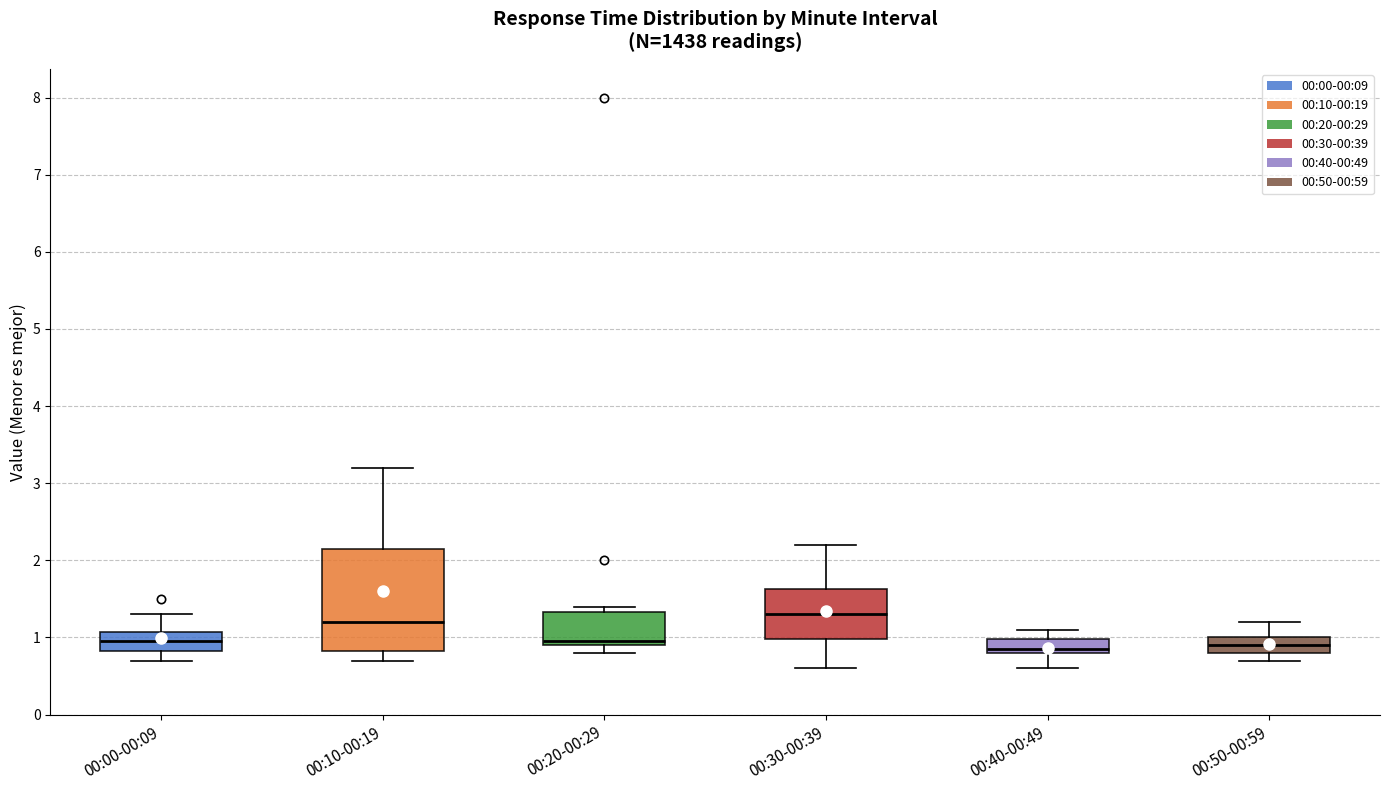

Reading left to right, transcribe this box plot: for each box, give where its median line is, the range the box spans, and where its two whiskers end, as read against the y-axis. The values are not printed on the chart, so give them approximately, as read against the axis.

00:00-00:09: median 1.0, box 0.8 to 1.1, whiskers 0.7 to 1.3
00:10-00:19: median 1.2, box 0.8 to 2.2, whiskers 0.7 to 3.2
00:20-00:29: median 1.0, box 0.9 to 1.3, whiskers 0.8 to 1.4
00:30-00:39: median 1.3, box 1.0 to 1.6, whiskers 0.6 to 2.2
00:40-00:49: median 0.9, box 0.8 to 1.0, whiskers 0.6 to 1.1
00:50-00:59: median 0.9, box 0.8 to 1.0, whiskers 0.7 to 1.2